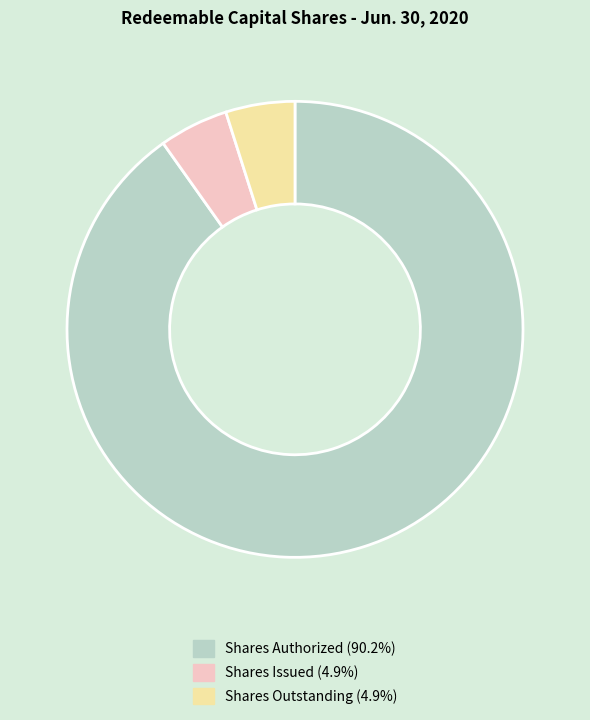

What is the ratio of the value at Shares Authorized (90.2%) to the value at Shares Outstanding (4.9%)?

18.4